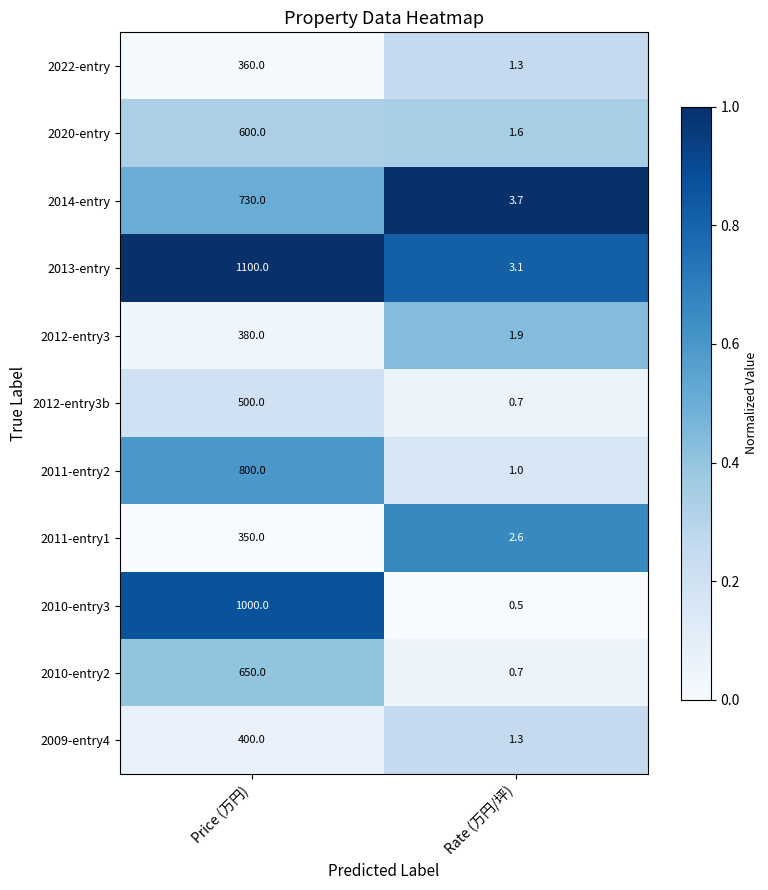

What is the average value of the 2010-entry2 series?

325.4